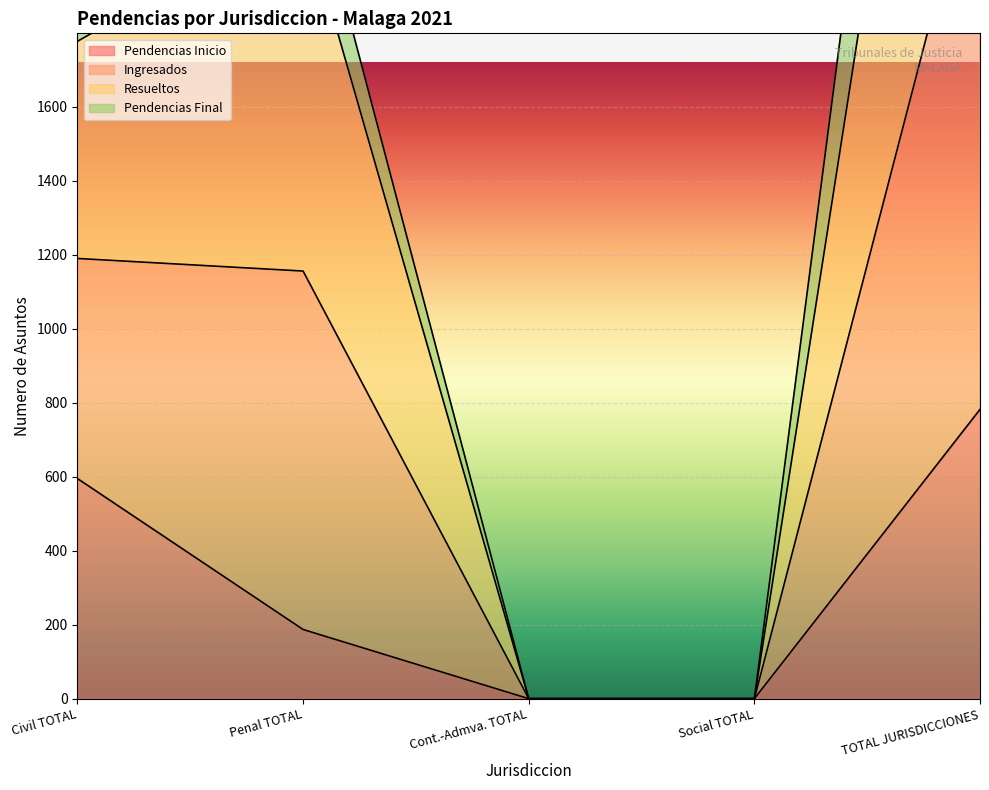

What is the value of the Pendencias Inicio point at the 2nd from the left?

187